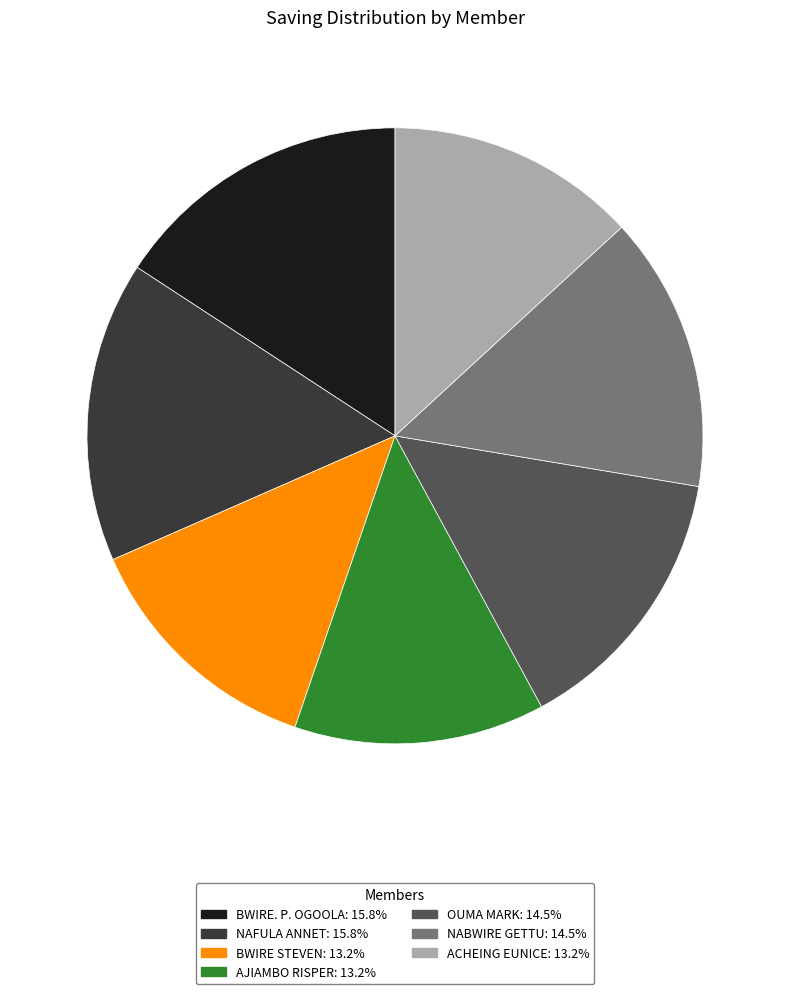

Does BWIRE STEVEN account for over 50% of the chart?

No